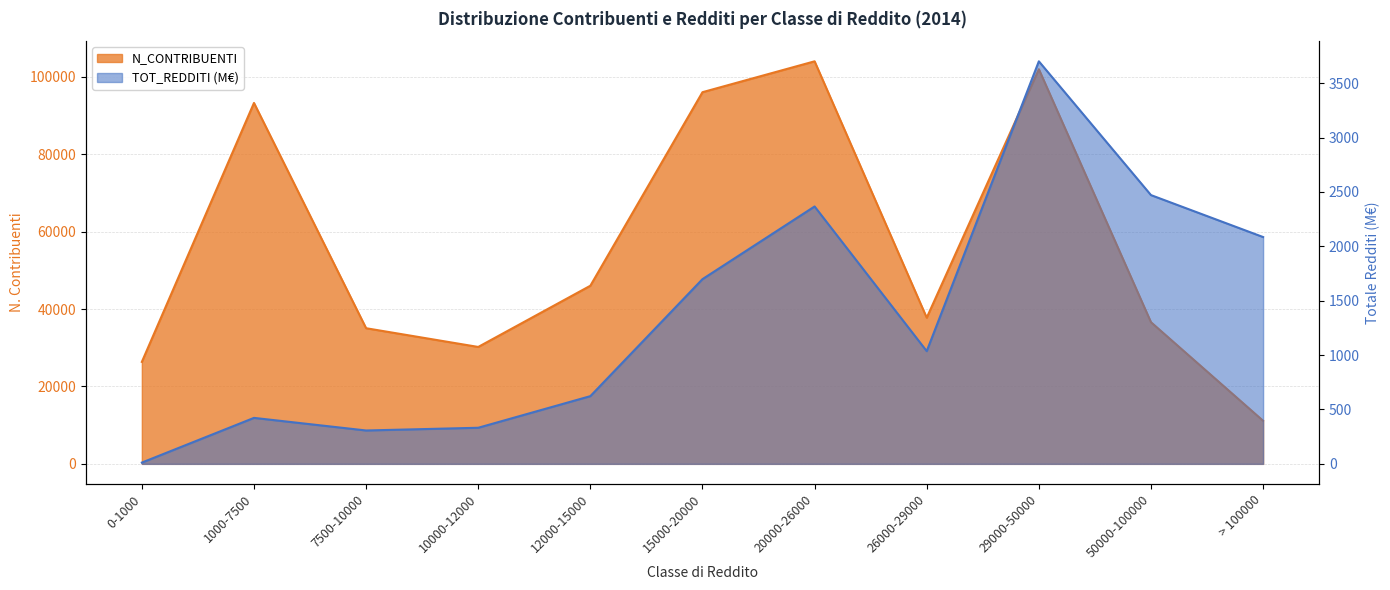

What is the difference between the maximum and minimum values in the TOT_REDDITI series?

3688.8